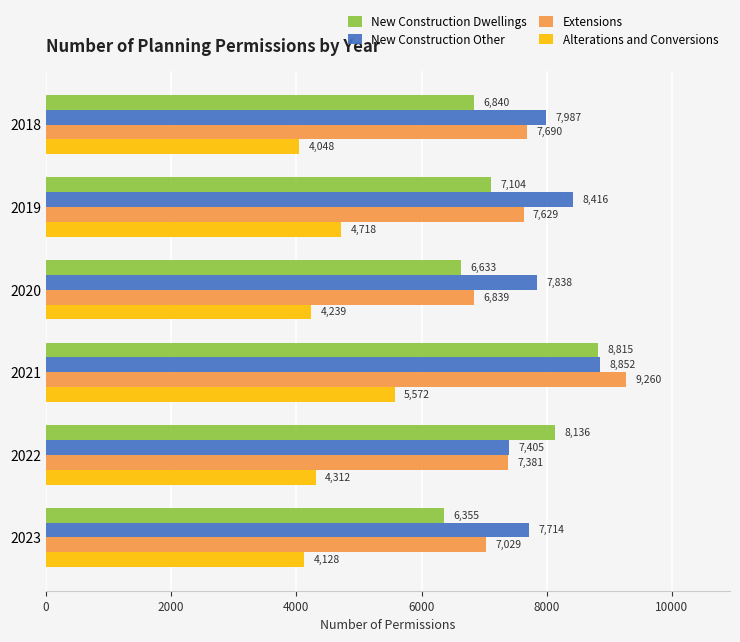

What is the difference between the maximum and minimum values in the Alterations and Conversions series?

1524